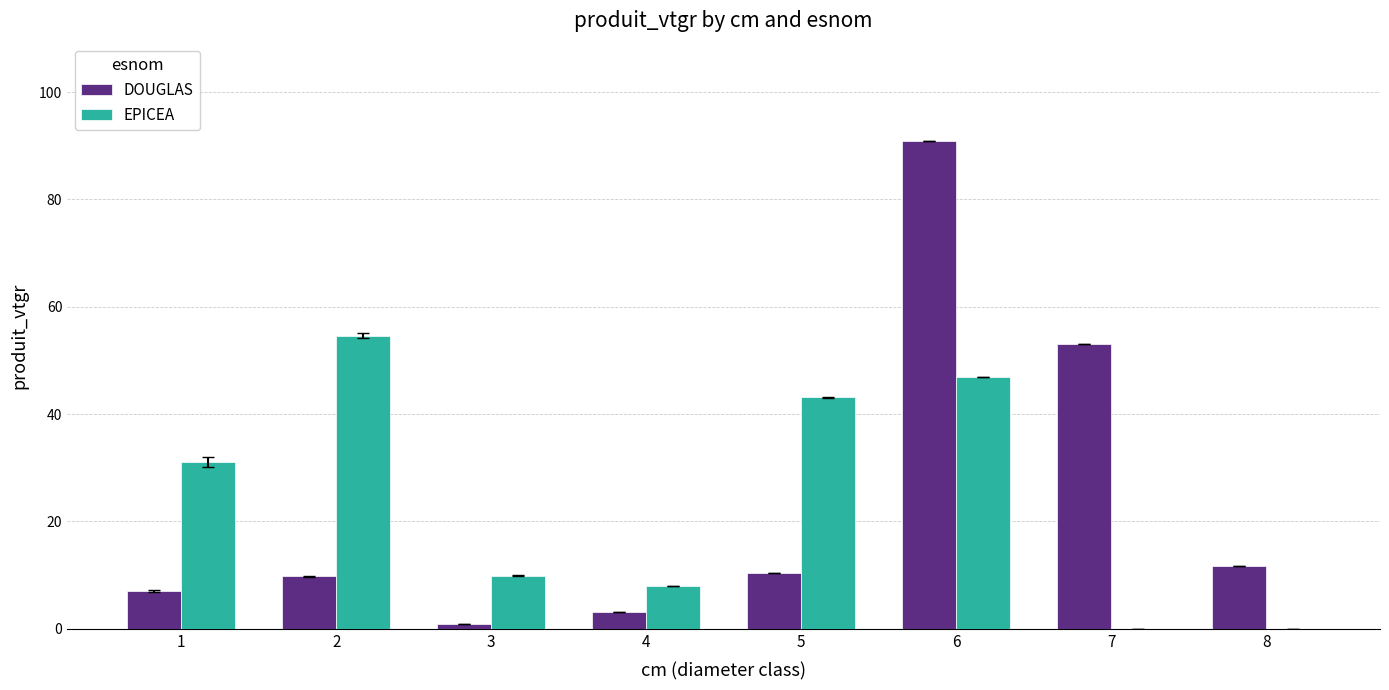

Reading left to right, extract all data points from this chart.

DOUGLAS: 1=7.1	2=9.8	3=0.8	4=3.1	5=10.3	6=90.9	7=53.1	8=11.8
EPICEA: 1=31.1	2=54.6	3=9.9	4=8.0	5=43.1	6=46.9	7=0.0	8=0.0